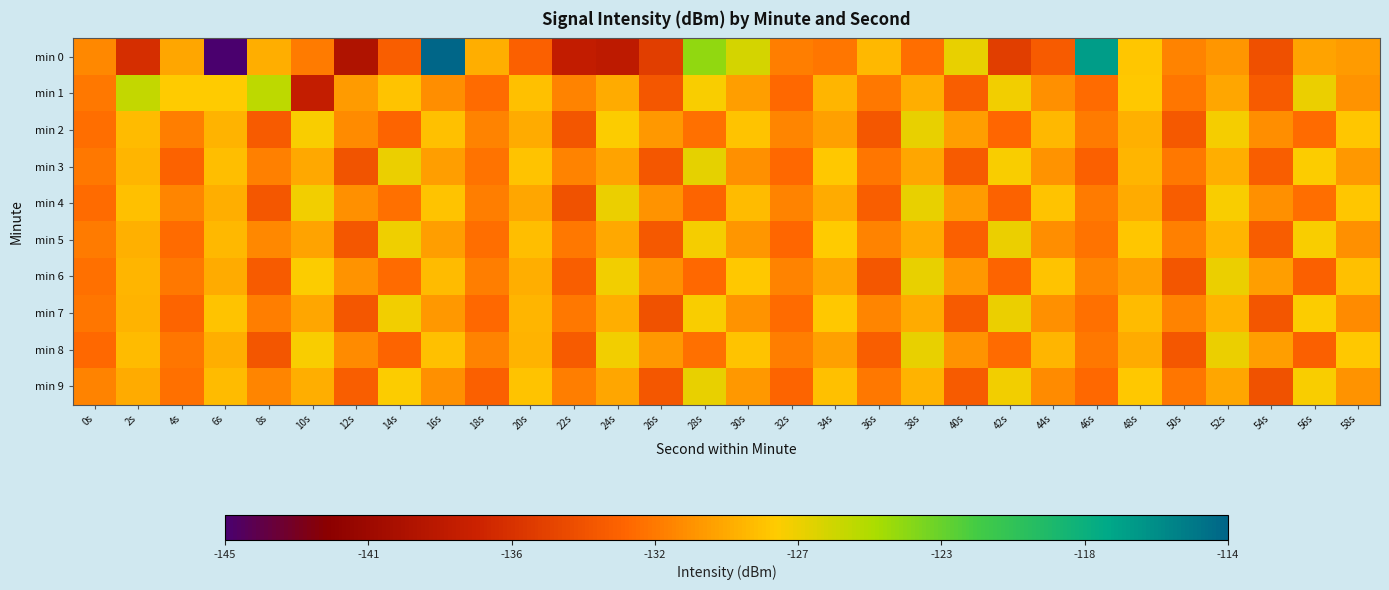

Reading left to right, transcribe all the data shown in this chart.

min 0: 0s=-131.0	2s=-136.3	4s=-129.7	6s=-144.9	8s=-129.4	10s=-131.6	12s=-139.3	14s=-133.1	16s=-114.1	18s=-129.3	20s=-132.9	22s=-137.9	24s=-138.2	26s=-135.3	28s=-124.1	30s=-126.4	32s=-131.5	34s=-131.8	36s=-128.8	38s=-132.2	40s=-127.1	42s=-135.3	44s=-133.4	46s=-117.1	48s=-128.3	50s=-131.3	52s=-130.4	54s=-134.1	56s=-129.8	58s=-130.2
min 1: 0s=-131.7	2s=-125.8	4s=-128.0	6s=-128.0	8s=-125.6	10s=-137.8	12s=-130.2	14s=-128.3	16s=-130.8	18s=-132.3	20s=-128.5	22s=-131.2	24s=-129.4	26s=-133.6	28s=-127.8	30s=-130.1	32s=-132.5	34s=-128.9	36s=-131.7	38s=-129.3	40s=-133.1	42s=-127.5	44s=-130.7	46s=-132.3	48s=-128.1	50s=-131.9	52s=-129.7	54s=-133.3	56s=-127.3	58s=-130.5
min 2: 0s=-132.2	2s=-128.7	4s=-131.5	6s=-129.1	8s=-133.3	10s=-127.7	12s=-130.9	14s=-132.7	16s=-128.5	18s=-131.3	20s=-129.5	22s=-133.7	24s=-127.9	26s=-130.3	28s=-132.1	30s=-128.3	32s=-131.1	34s=-129.9	36s=-133.5	38s=-127.1	40s=-130.0	42s=-132.6	44s=-128.8	46s=-131.6	48s=-129.2	50s=-133.4	52s=-127.6	54s=-130.8	56s=-132.4	58s=-128.2
min 3: 0s=-131.8	2s=-129.0	4s=-132.8	6s=-128.6	8s=-131.4	10s=-129.6	12s=-133.8	14s=-127.2	16s=-130.1	18s=-132.0	20s=-128.4	22s=-131.2	24s=-129.8	26s=-133.6	28s=-127.0	30s=-130.7	32s=-132.5	34s=-128.1	36s=-131.9	38s=-129.7	40s=-133.3	42s=-127.7	44s=-130.5	46s=-132.9	48s=-128.9	50s=-131.7	52s=-129.3	54s=-133.1	56s=-127.9	58s=-130.3
min 4: 0s=-132.3	2s=-128.5	4s=-131.1	6s=-129.3	8s=-133.5	10s=-127.5	12s=-130.7	14s=-132.1	16s=-128.3	18s=-131.5	20s=-129.7	22s=-133.9	24s=-127.3	26s=-130.5	28s=-132.7	30s=-128.7	32s=-131.3	34s=-129.5	36s=-133.1	38s=-127.1	40s=-130.2	42s=-132.8	44s=-128.4	46s=-131.6	48s=-129.4	50s=-133.2	52s=-127.8	54s=-130.6	56s=-132.2	58s=-128.2
min 5: 0s=-131.6	2s=-129.2	4s=-132.4	6s=-128.8	8s=-131.0	10s=-129.8	12s=-133.6	14s=-127.4	16s=-130.0	18s=-132.2	20s=-128.6	22s=-131.8	24s=-129.6	26s=-133.4	28s=-127.6	30s=-130.4	32s=-132.6	34s=-128.0	36s=-131.2	38s=-129.4	40s=-133.0	42s=-127.2	44s=-130.8	46s=-132.0	48s=-128.2	50s=-131.4	52s=-129.0	54s=-133.2	56s=-127.8	58s=-130.6
min 6: 0s=-132.1	2s=-128.9	4s=-131.7	6s=-129.5	8s=-133.3	10s=-127.9	12s=-130.5	14s=-132.3	16s=-128.7	18s=-131.5	20s=-129.3	22s=-133.1	24s=-127.5	26s=-130.7	28s=-132.5	30s=-128.1	32s=-131.3	34s=-129.7	36s=-133.5	38s=-127.1	40s=-130.3	42s=-132.7	44s=-128.3	46s=-131.1	48s=-129.9	50s=-133.7	52s=-127.3	54s=-130.1	56s=-132.9	58s=-128.5
min 7: 0s=-131.9	2s=-129.1	4s=-132.7	6s=-128.3	8s=-131.5	10s=-129.7	12s=-133.5	14s=-127.5	16s=-130.3	18s=-132.5	20s=-128.9	22s=-131.7	24s=-129.3	26s=-133.9	28s=-127.7	30s=-130.5	32s=-132.3	34s=-128.1	36s=-131.1	38s=-129.5	40s=-133.3	42s=-127.3	44s=-130.7	46s=-132.1	48s=-128.7	50s=-131.3	52s=-129.1	54s=-133.7	56s=-127.9	58s=-130.9
min 8: 0s=-132.5	2s=-128.7	4s=-131.9	6s=-129.3	8s=-133.7	10s=-127.7	12s=-130.9	14s=-132.7	16s=-128.5	18s=-131.3	20s=-129.1	22s=-133.3	24s=-127.5	26s=-130.3	28s=-132.1	30s=-128.3	32s=-131.5	34s=-129.9	36s=-133.1	38s=-127.1	40s=-130.5	42s=-132.3	44s=-128.9	46s=-131.7	48s=-129.5	50s=-133.5	52s=-127.3	54s=-130.1	56s=-132.9	58s=-128.1
min 9: 0s=-131.3	2s=-129.5	4s=-132.1	6s=-128.7	8s=-131.1	10s=-129.3	12s=-133.1	14s=-127.9	16s=-130.7	18s=-132.9	20s=-128.3	22s=-131.5	24s=-129.7	26s=-133.5	28s=-127.1	30s=-130.3	32s=-132.7	34s=-128.5	36s=-131.7	38s=-129.1	40s=-133.3	42s=-127.5	44s=-130.9	46s=-132.5	48s=-128.1	50s=-131.9	52s=-129.7	54s=-133.9	56s=-127.7	58s=-130.5